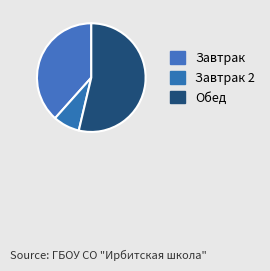

What is the smallest slice in the pie chart?

Завтрак 2